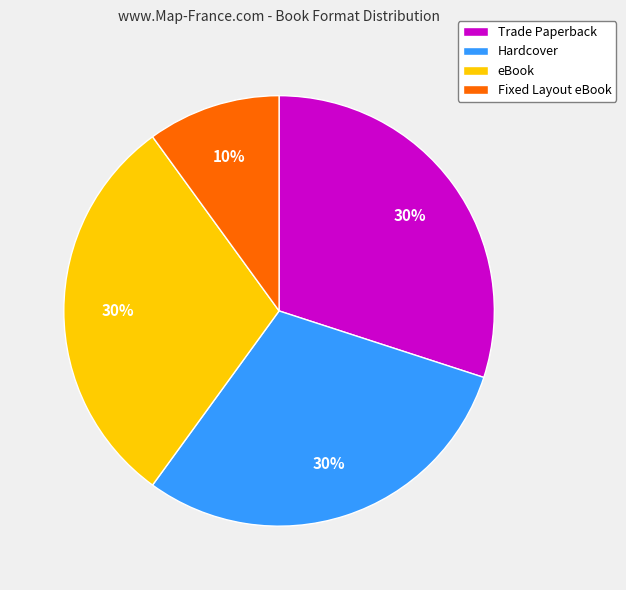

Which slice is the smallest?

Fixed Layout eBook